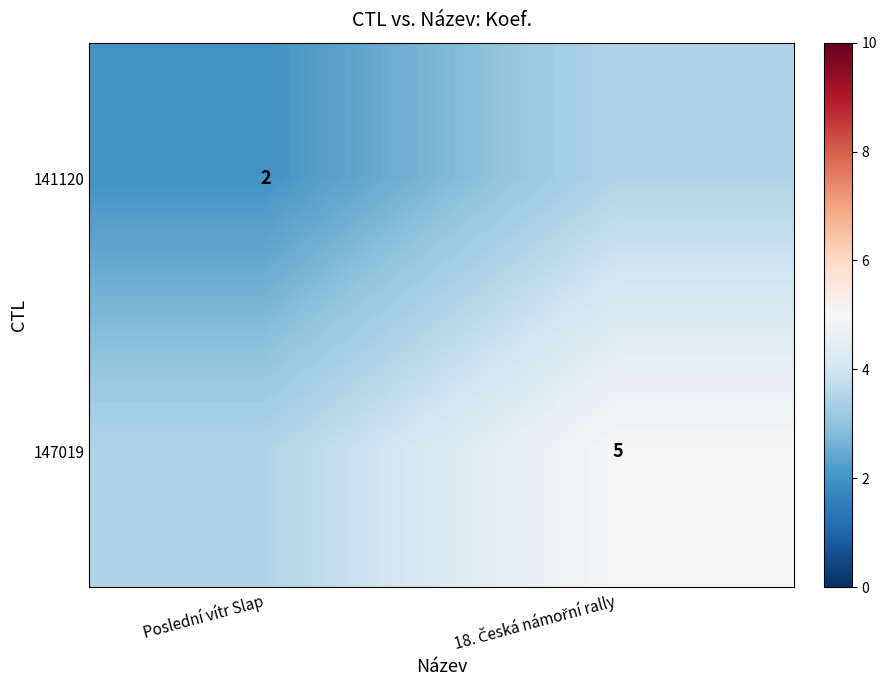

What is the total value across all series at 18. Česká námořní rally?

8.5